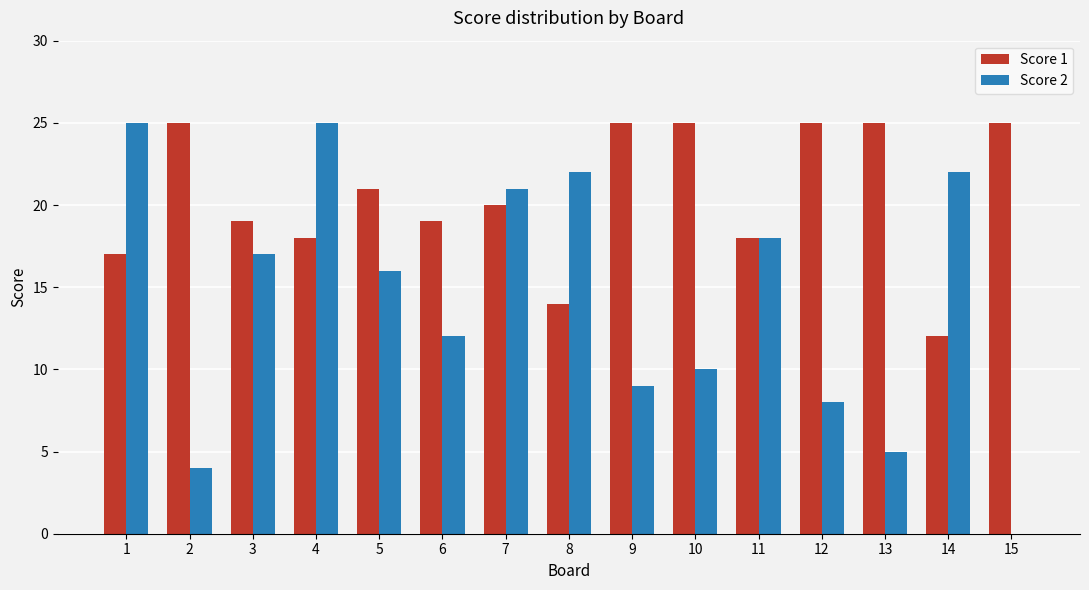

What is the sum of all Score 1 values?

308